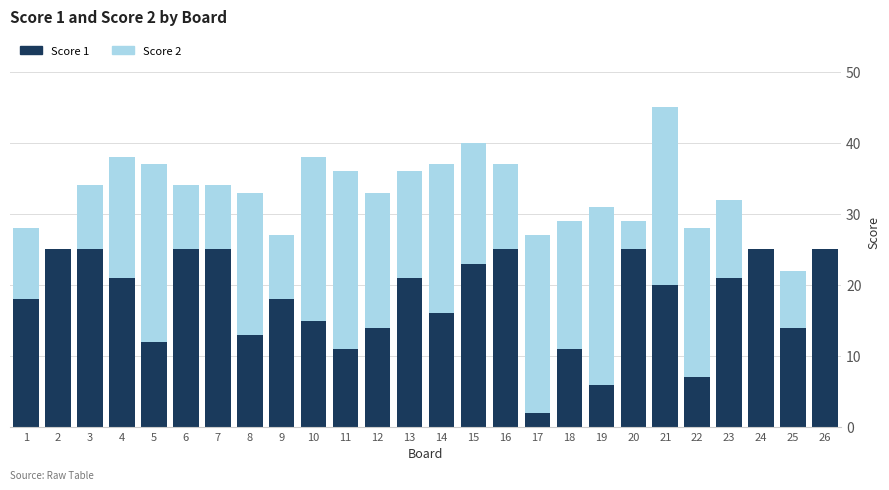

The value of Score 1 at 18 is 11. True or false?

True